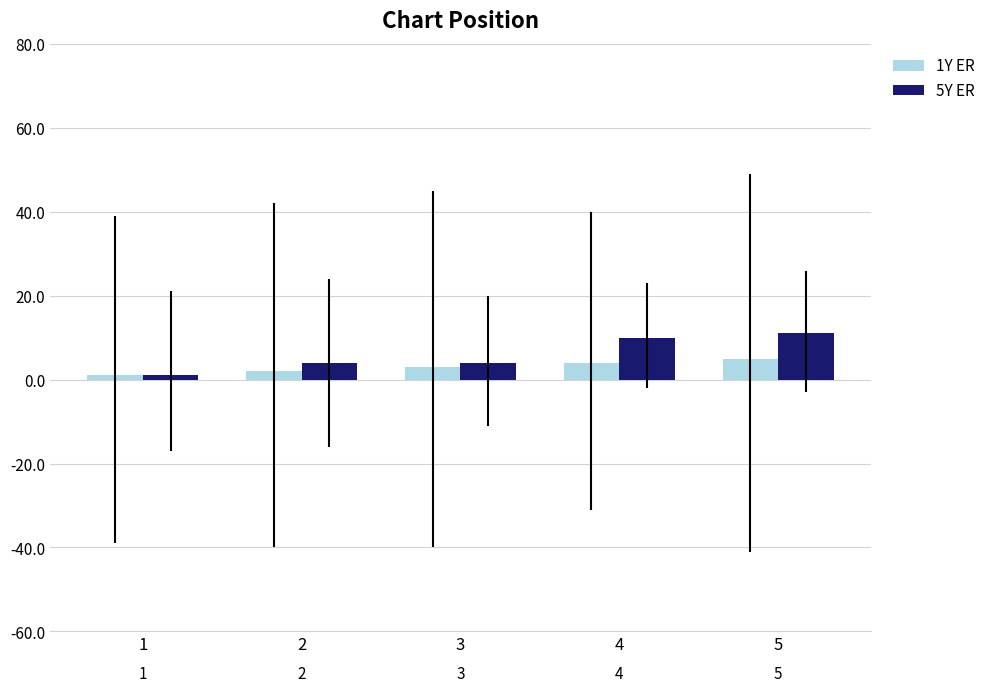

List the series in order of their peak value, highest first.

5Y ER, 1Y ER